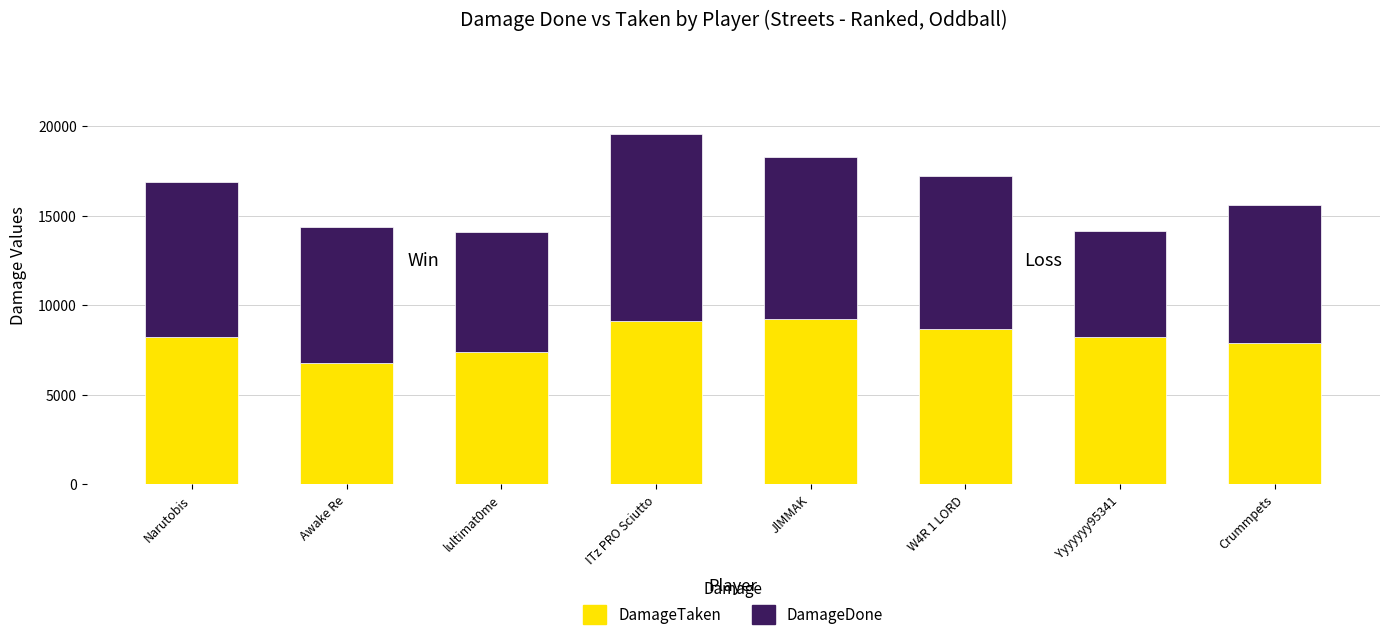

At which category is the sum across all series the highest?

ITz PRO Sciutto